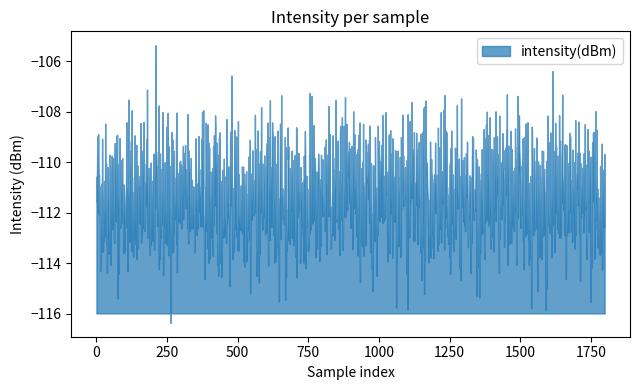

Is it true that the value at 7 is -111.2?

True